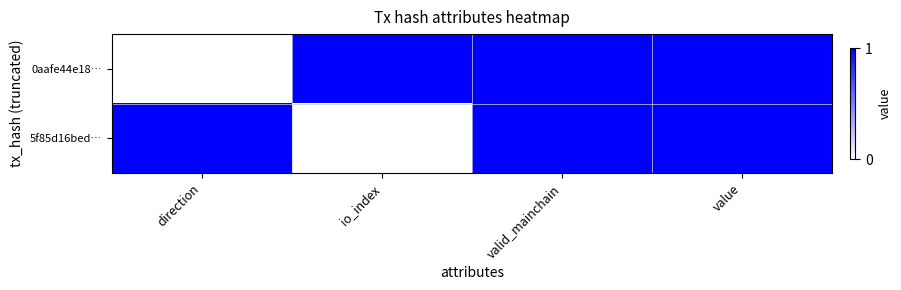

What is the total value across all series at valid_mainchain?

2